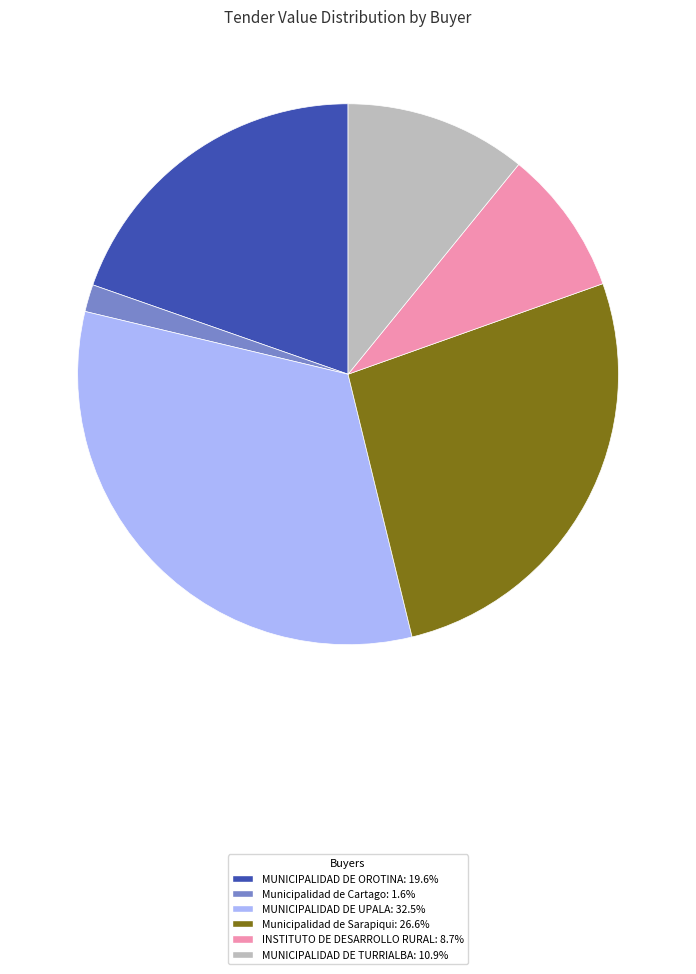

What is the smallest slice in the pie chart?

Municipalidad de Cartago